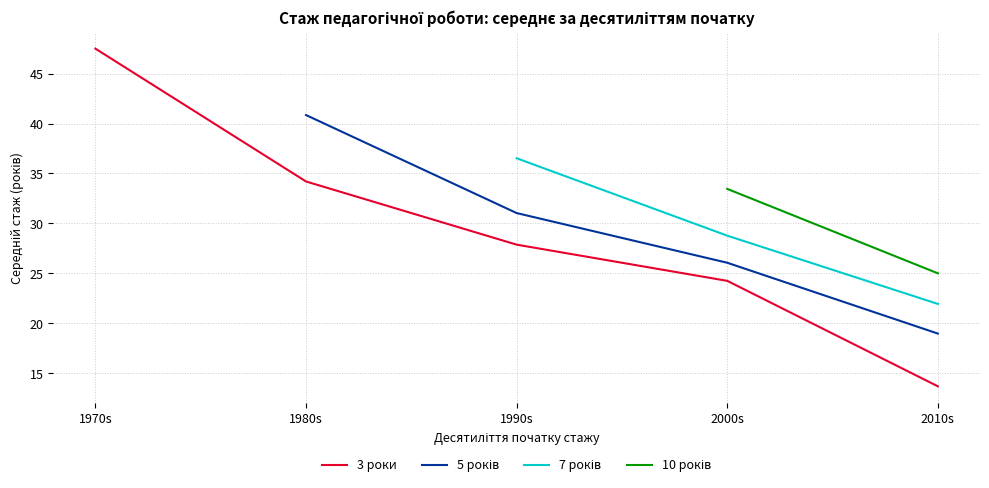

What is the difference between the second highest and minimum values in the 3 роки series?

20.5